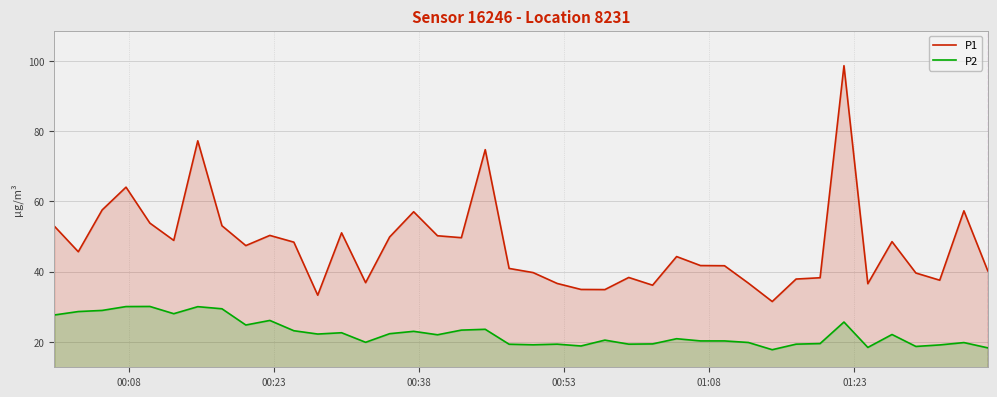

Which series has the largest total across all categories?

P1